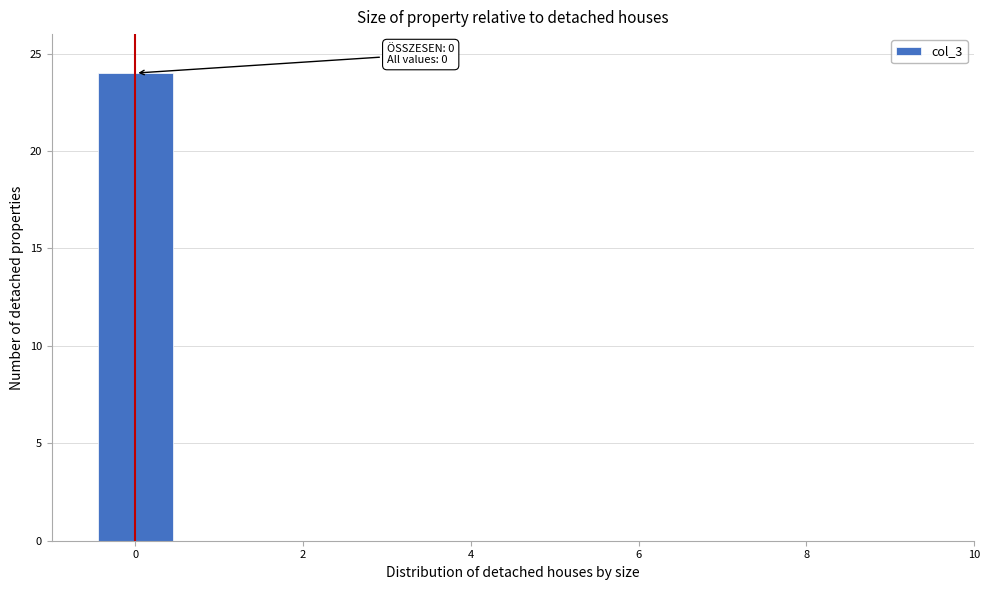

Over which range of the x-axis is the bar tallest?

-0.5 to 0.5